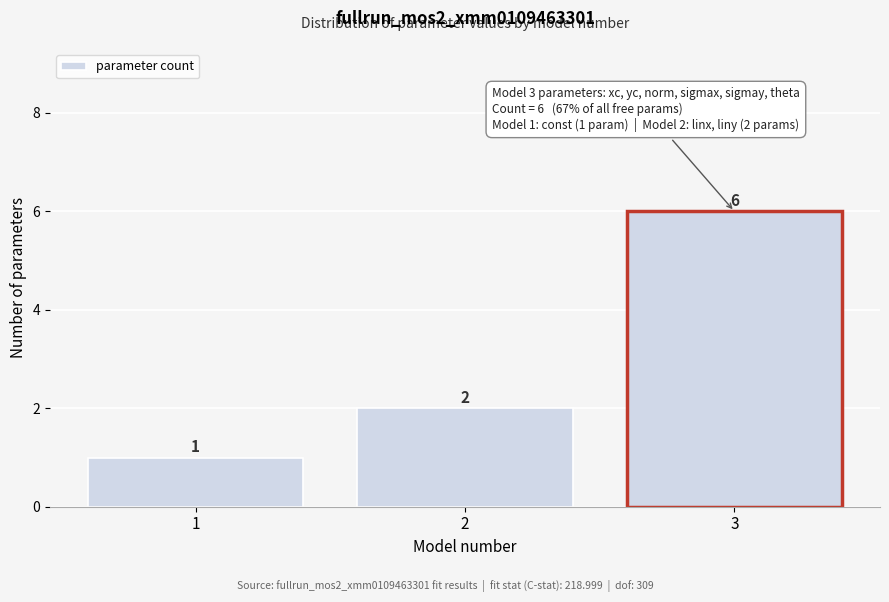

Reading left to right, transcribe all the data shown in this chart.

1=1	2=2	3=6